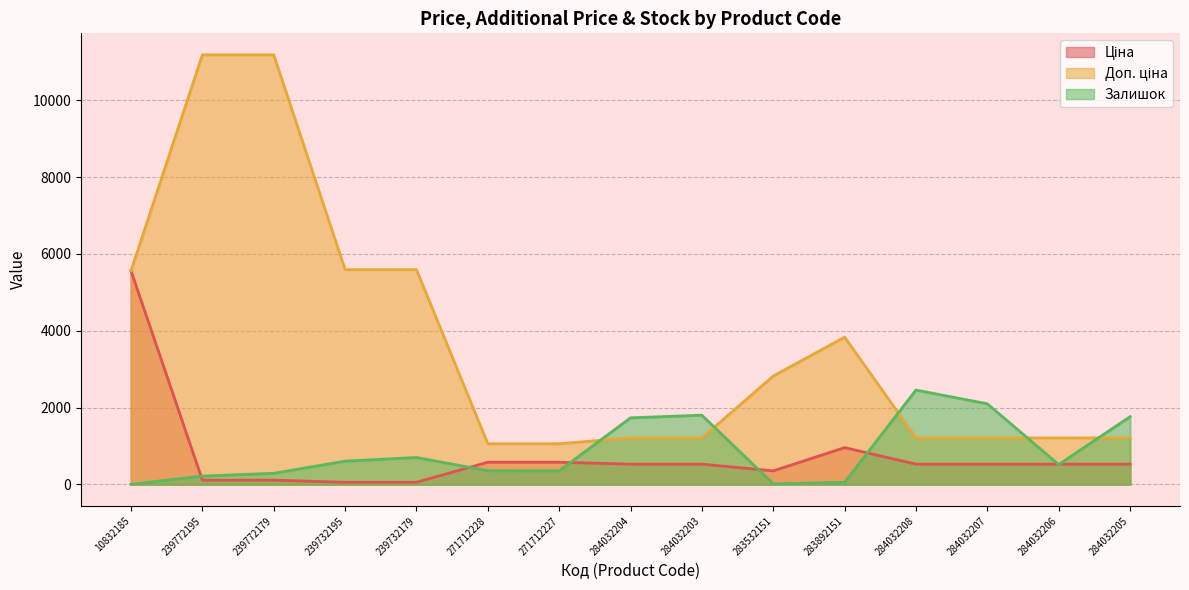

The Доп. ціна series shows 1210.7 at 284032204. True or false?

True